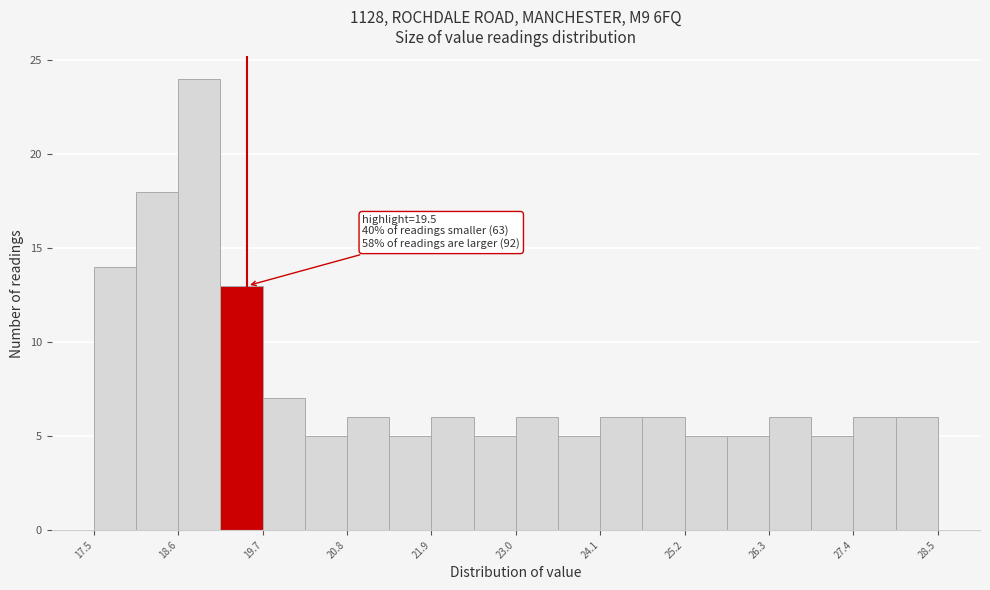

Around what value on the x-axis is the tallest bar? Give the approximate position of its centre, as read against the axis.

18.8